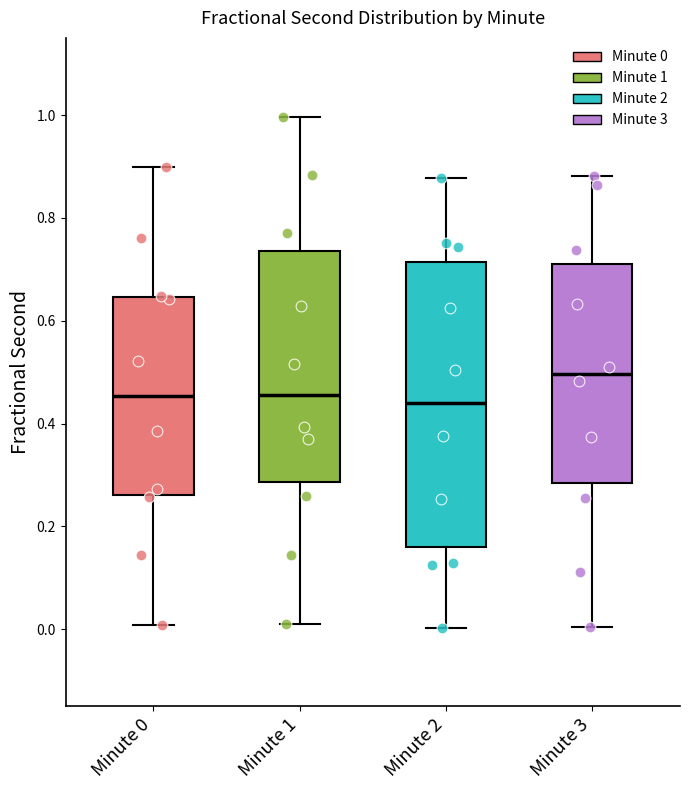

Where does the upper whisker of the box for Minute 2 end on the y-axis? The values are not printed on the chart, so give them approximately, as read against the axis.

0.88